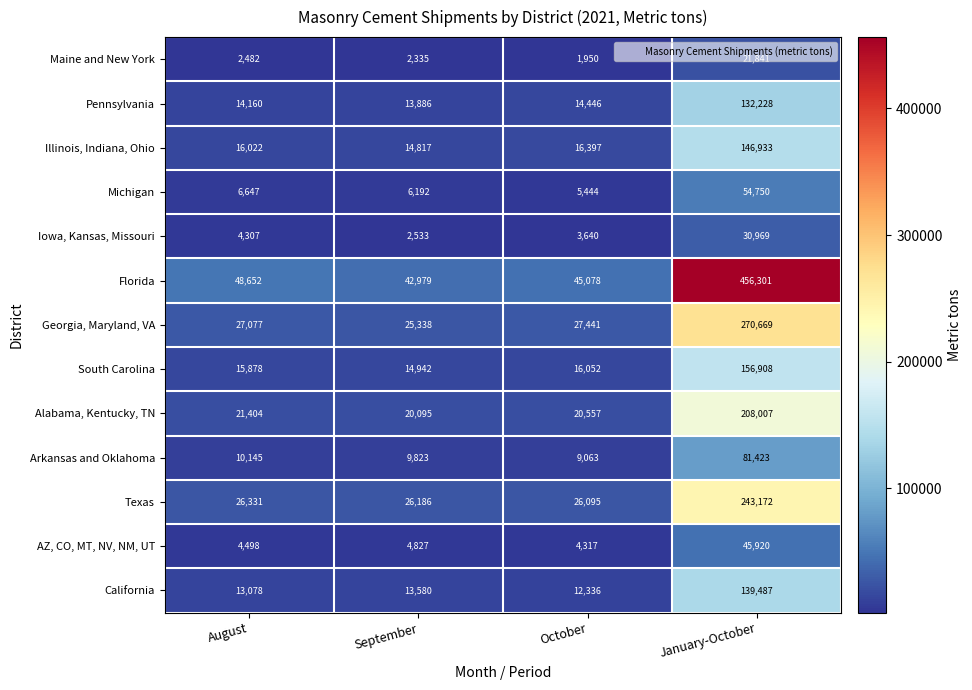

What is the spread (max minus min) of values at October?

43128